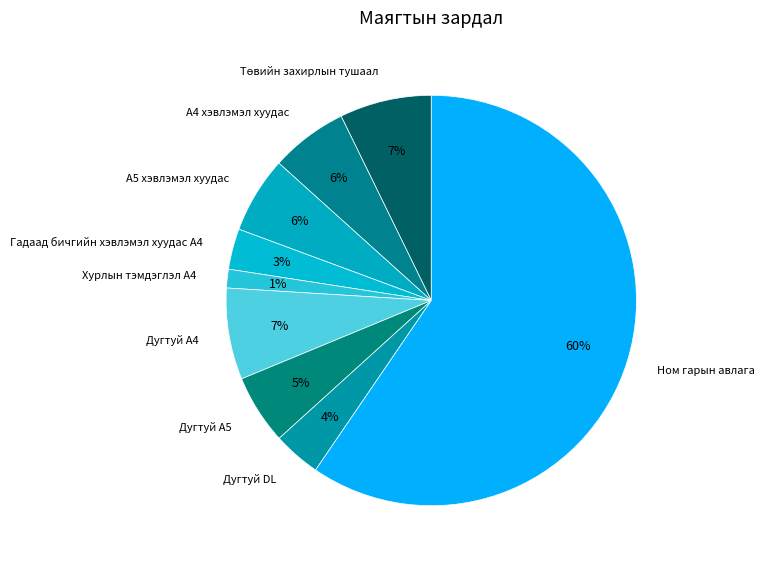

The А4 хэвлэмэл хуудас slice represents 14% of the pie. True or false?

False